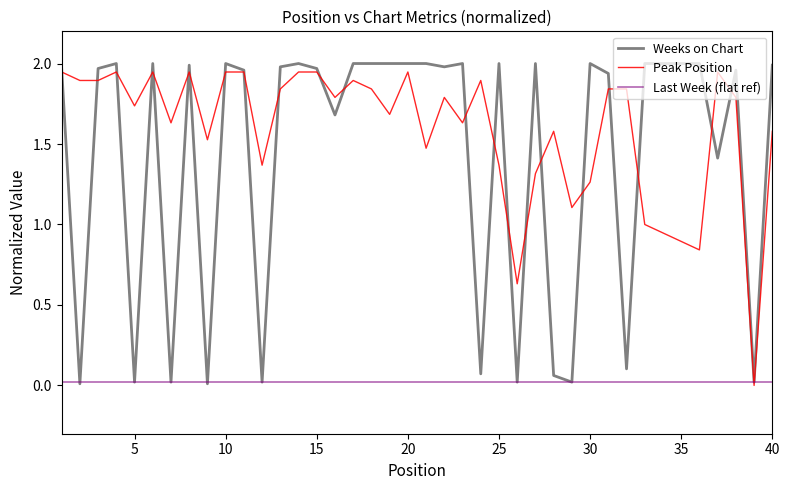

Which series has the largest total across all categories?

Peak Position